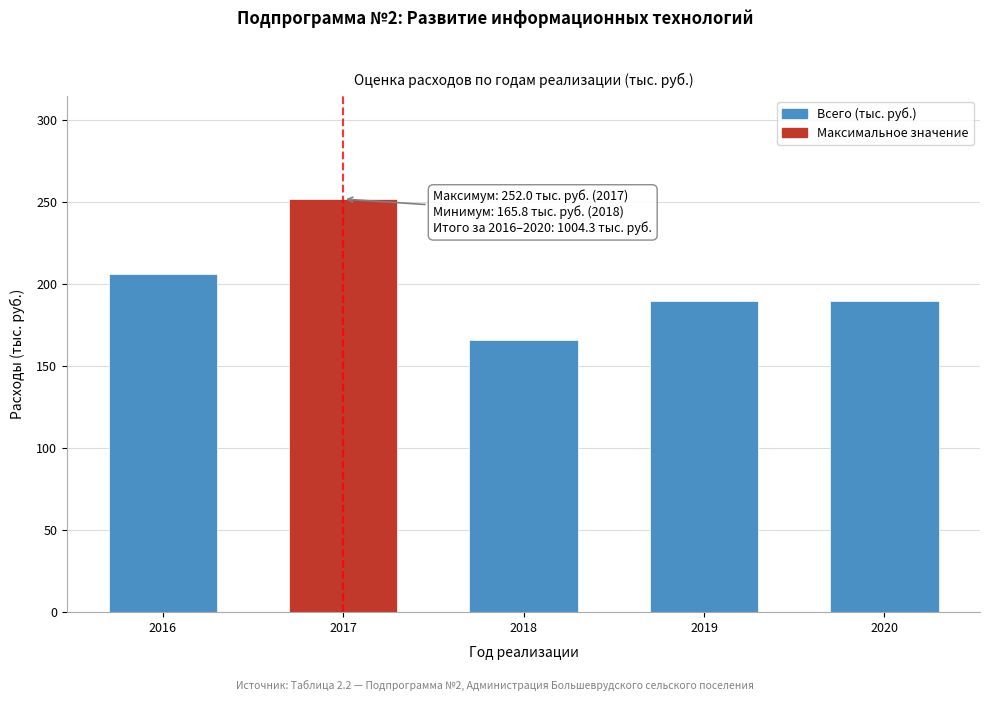

Reading right to left, extract all data points from this chart.

190.0	190.0	165.8	252.0	206.5